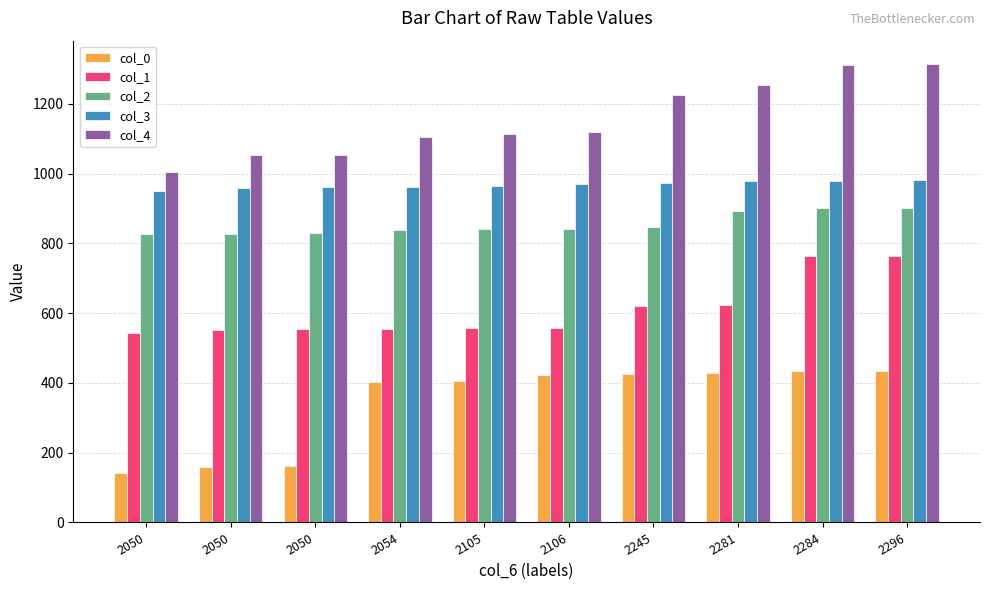

What is the maximum value shown in the chart?

1315